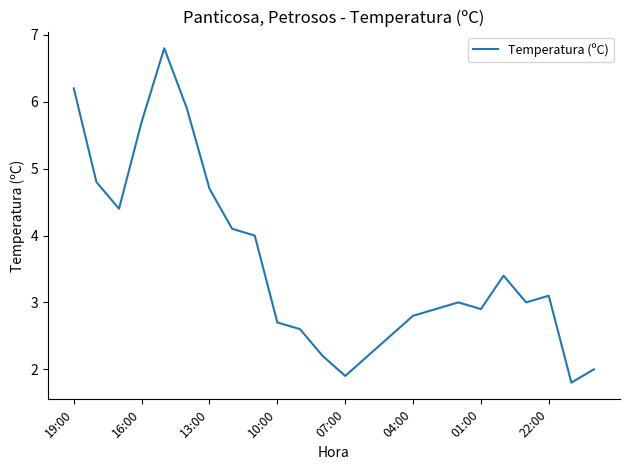

How many lines are shown in the chart?

1